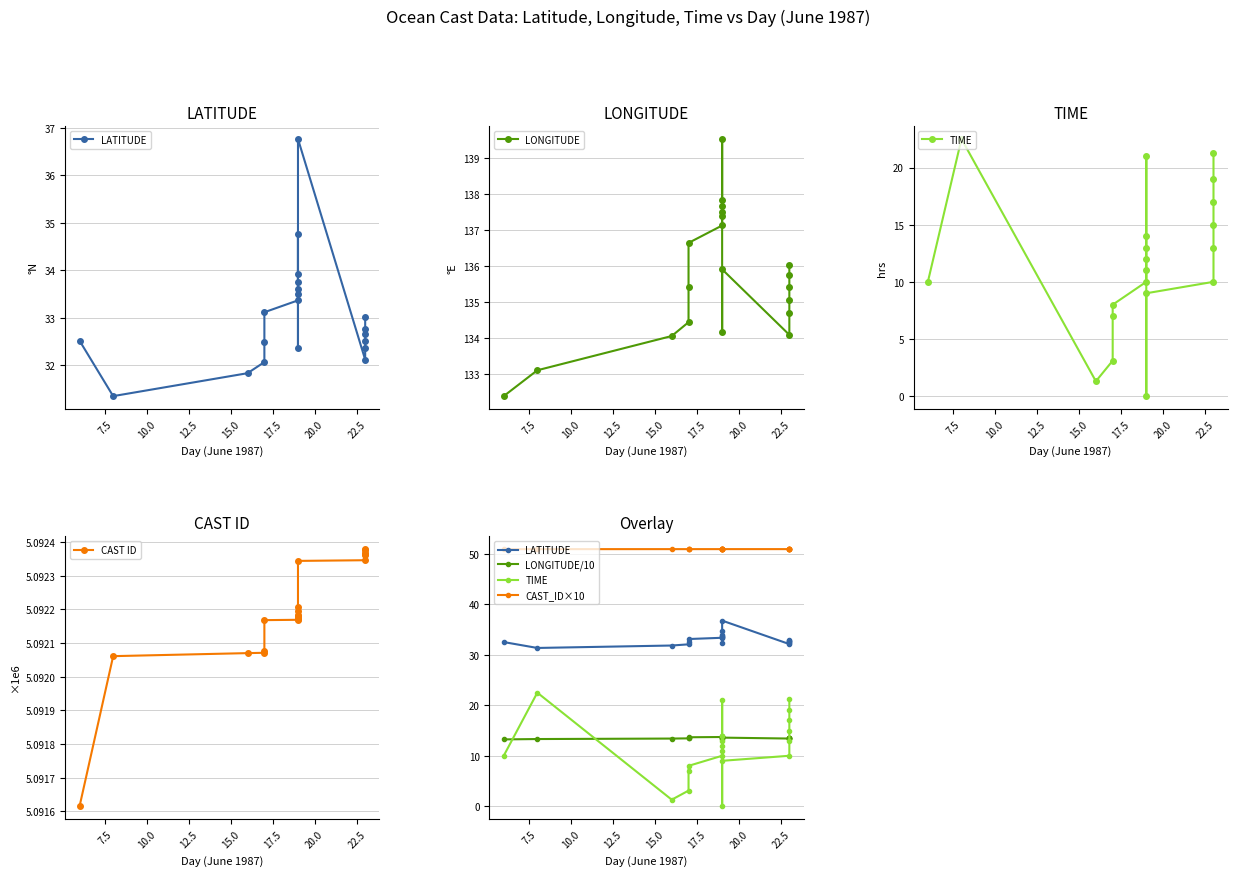

Is the value of CAST_ID×10 at 16 greater than the value of TIME at 12?

Yes